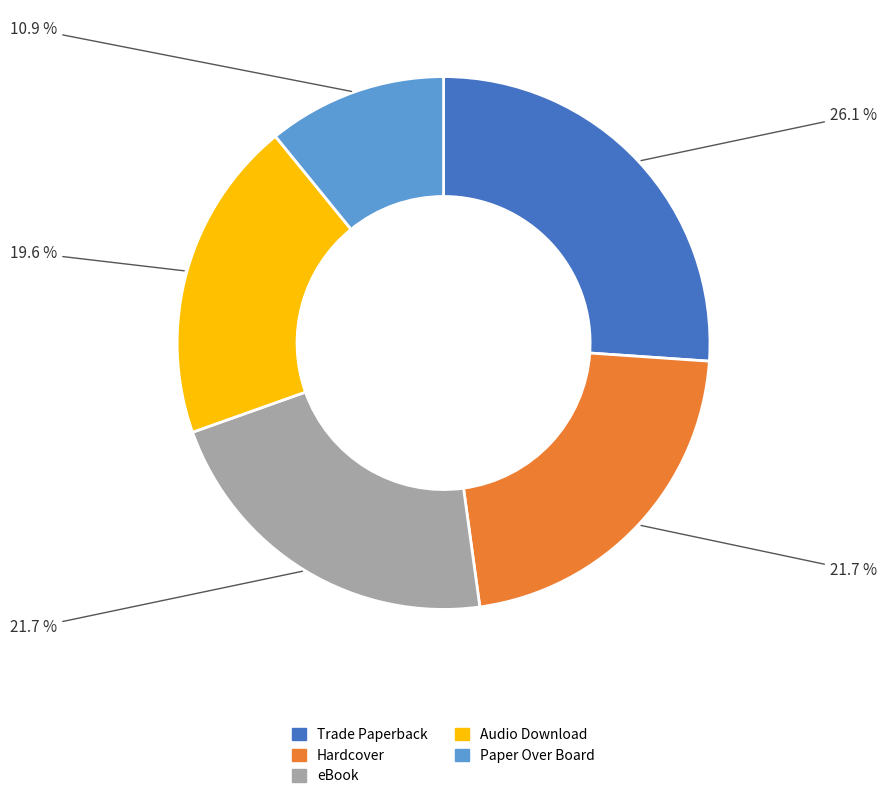

How many segments does this pie chart have?

5